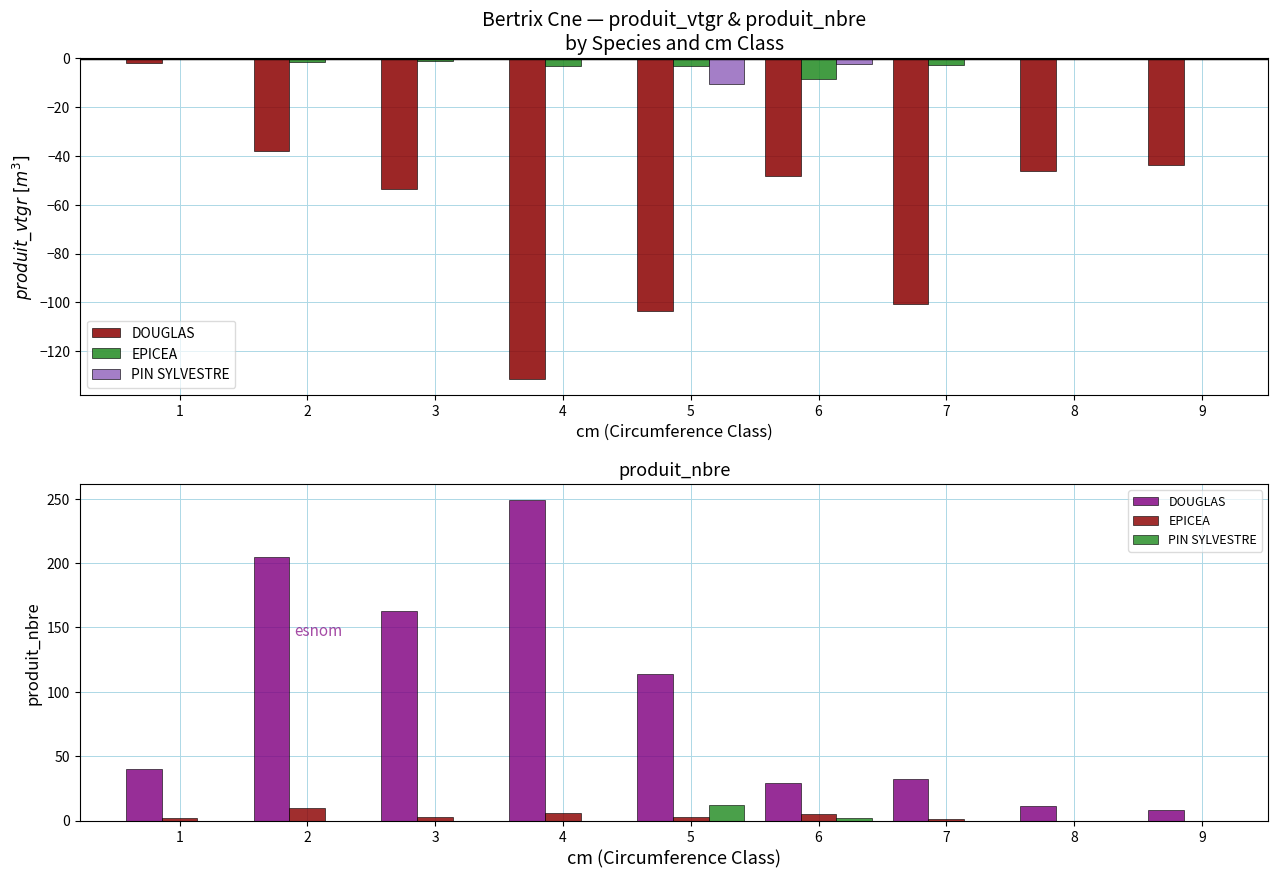

What is the difference between the maximum and minimum values in the PIN SYLVESTRE series?

12